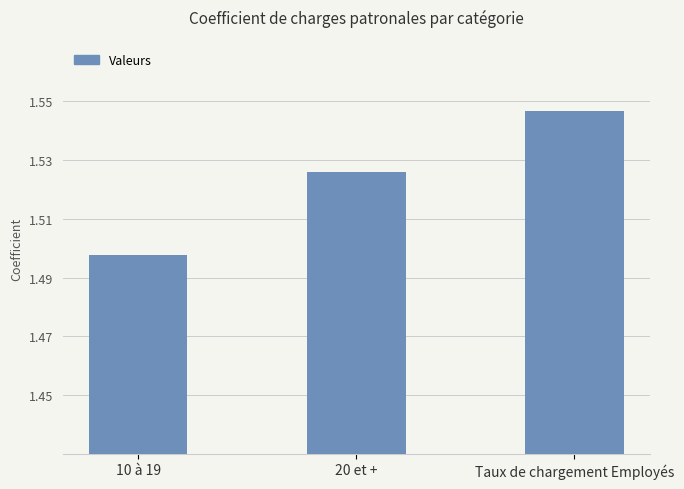

What is the label of the 1st bar from the left?

10 à 19